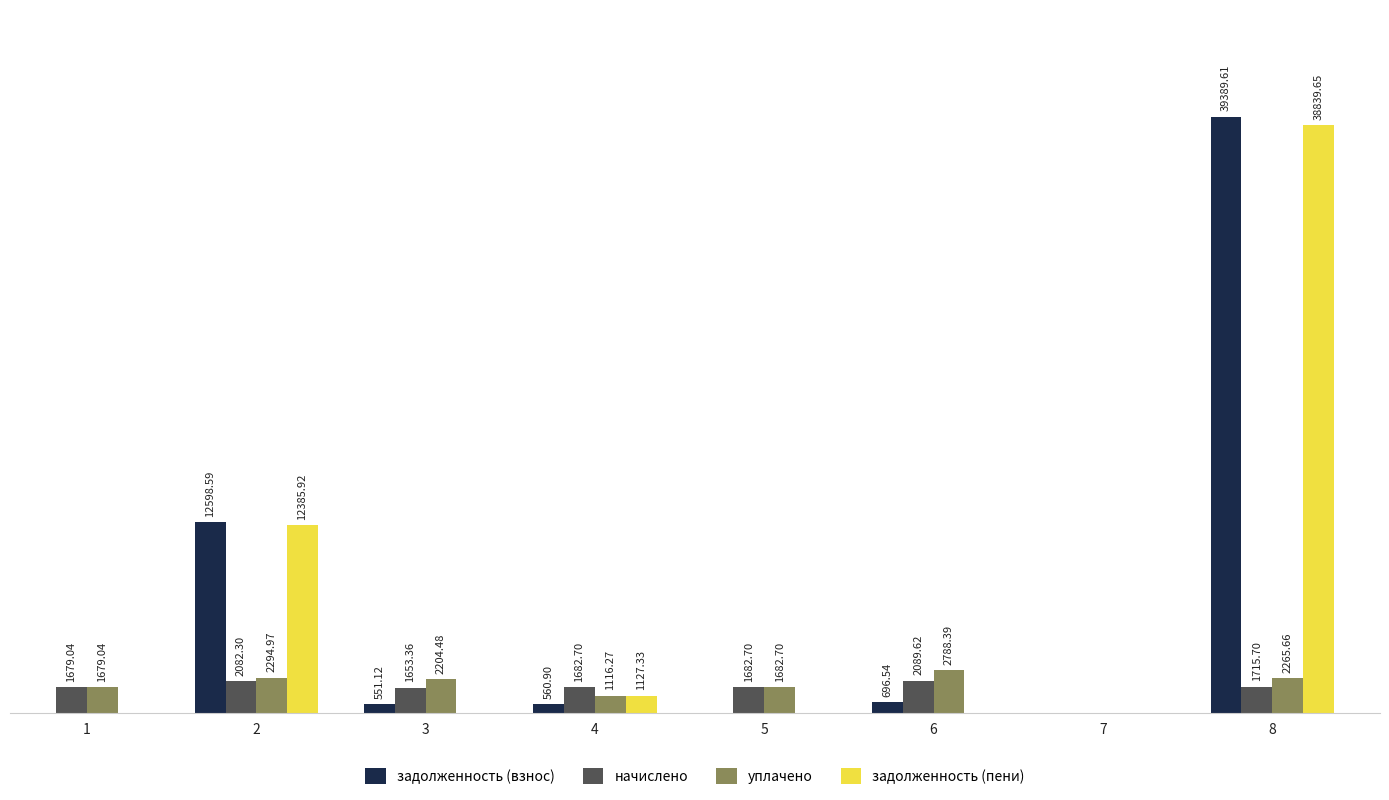

Is the value of задолженность (пени) at 6 greater than the value of уплачено at 4?

No